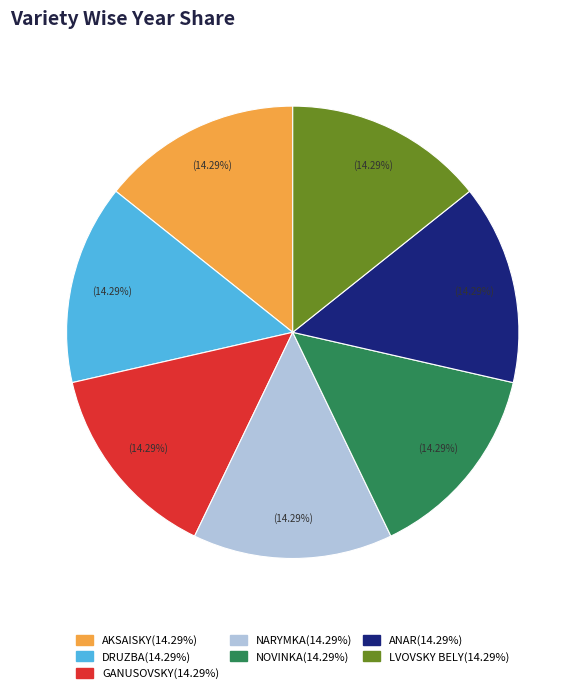

Does any single category account for the majority?

No